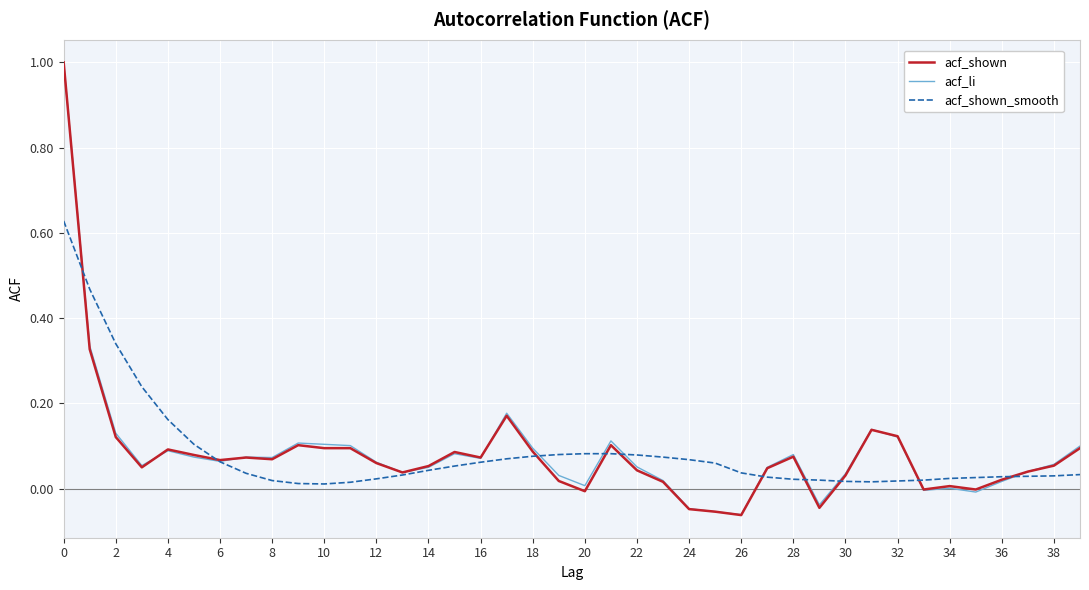

Which series has the widest spread of values?

acf_shown